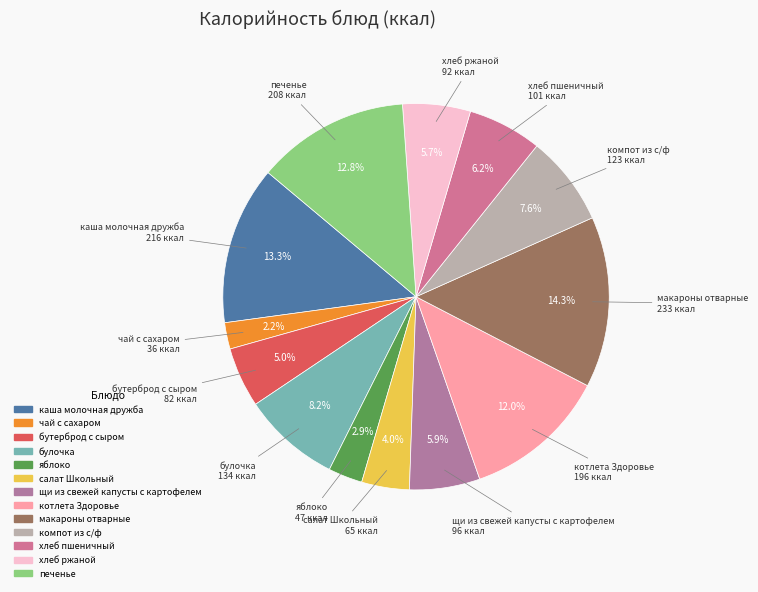

How many segments does this pie chart have?

13